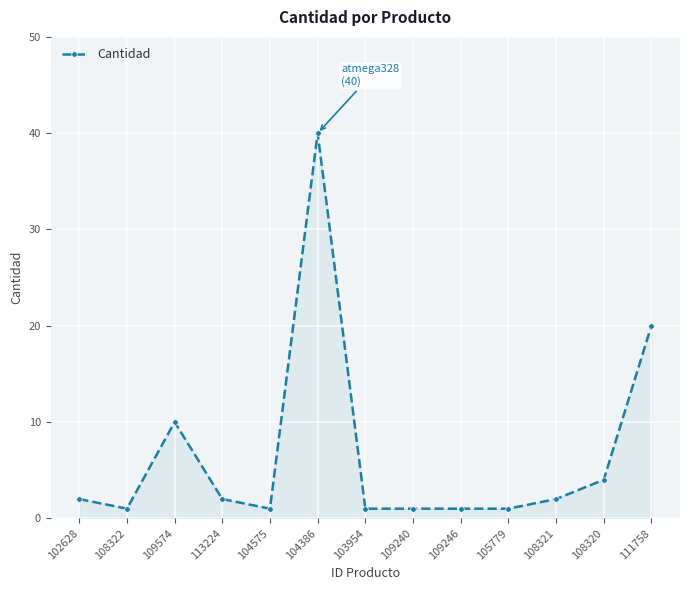

True or false: the data shows 20 at 111758.

True